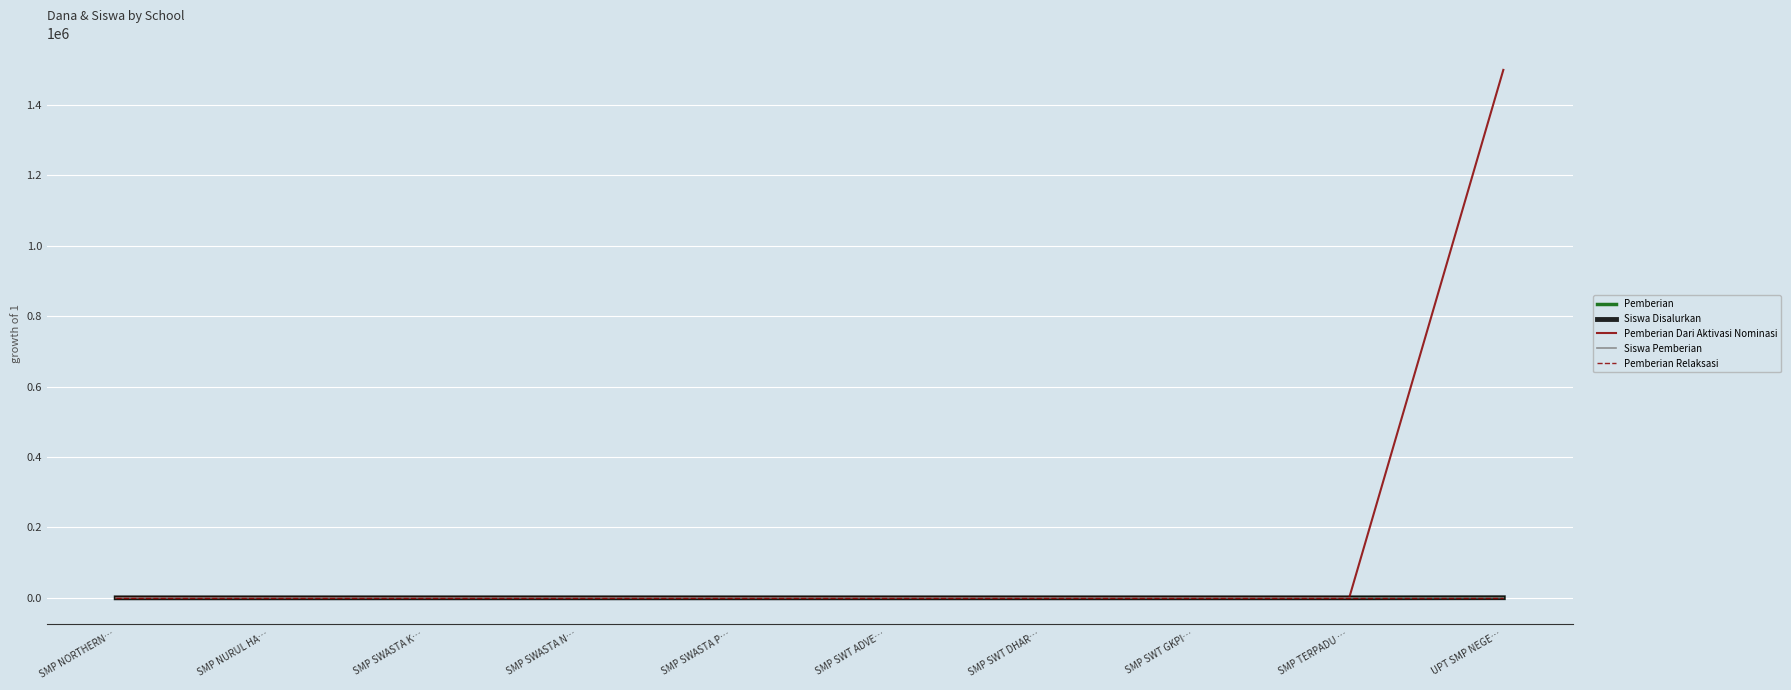

What is the difference between the maximum and minimum values in the Pemberian Dari Aktivasi Nominasi series?

1500000.0